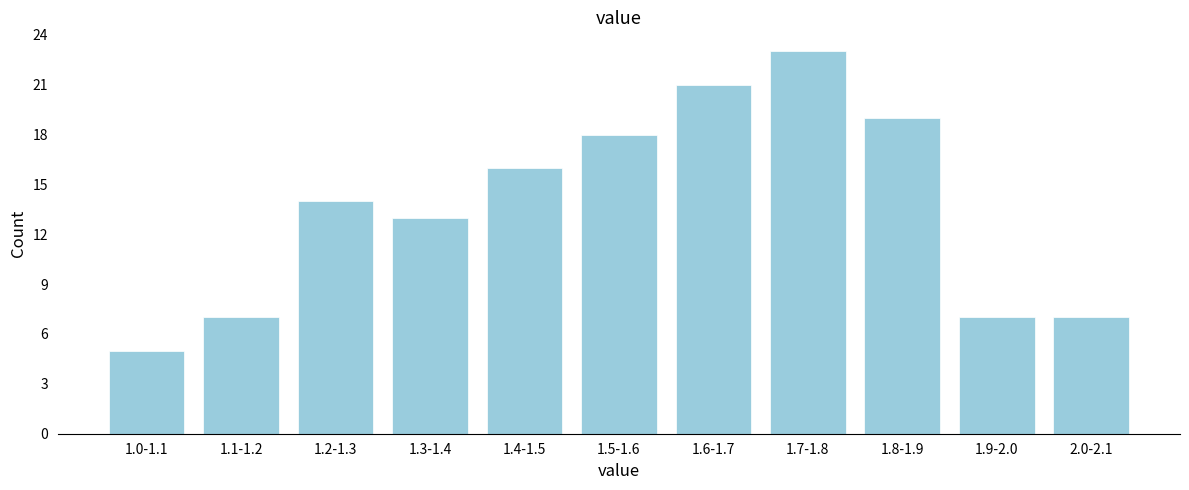

Reading left to right, transcribe all the data shown in this chart.

1.0-1.1=5	1.1-1.2=7	1.2-1.3=14	1.3-1.4=13	1.4-1.5=16	1.5-1.6=18	1.6-1.7=21	1.7-1.8=23	1.8-1.9=19	1.9-2.0=7	2.0-2.1=7